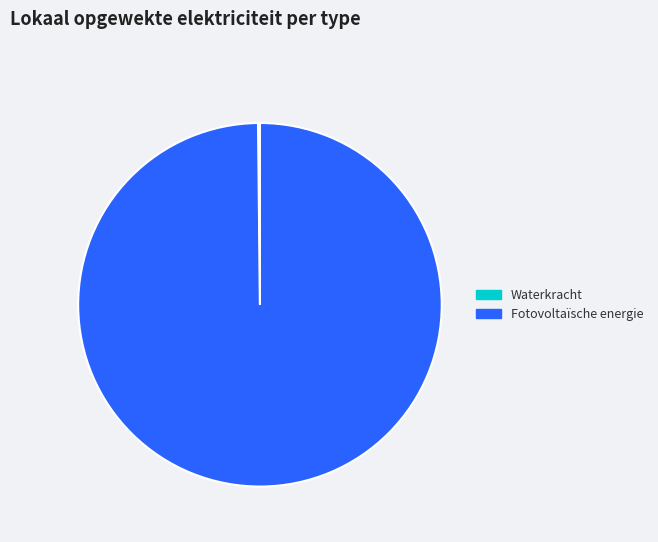

What is the largest slice in the pie chart?

Fotovoltaïsche energie